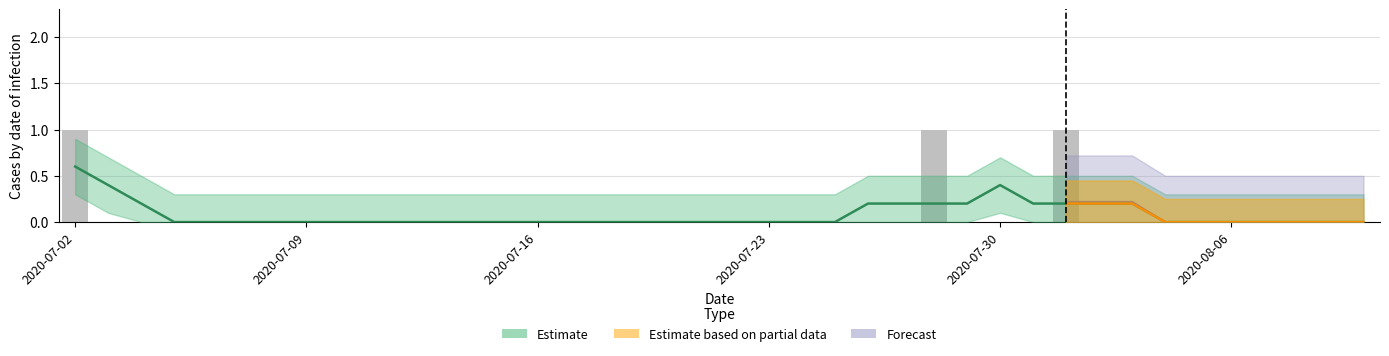

What is the label of the 17th bar from the right?

23